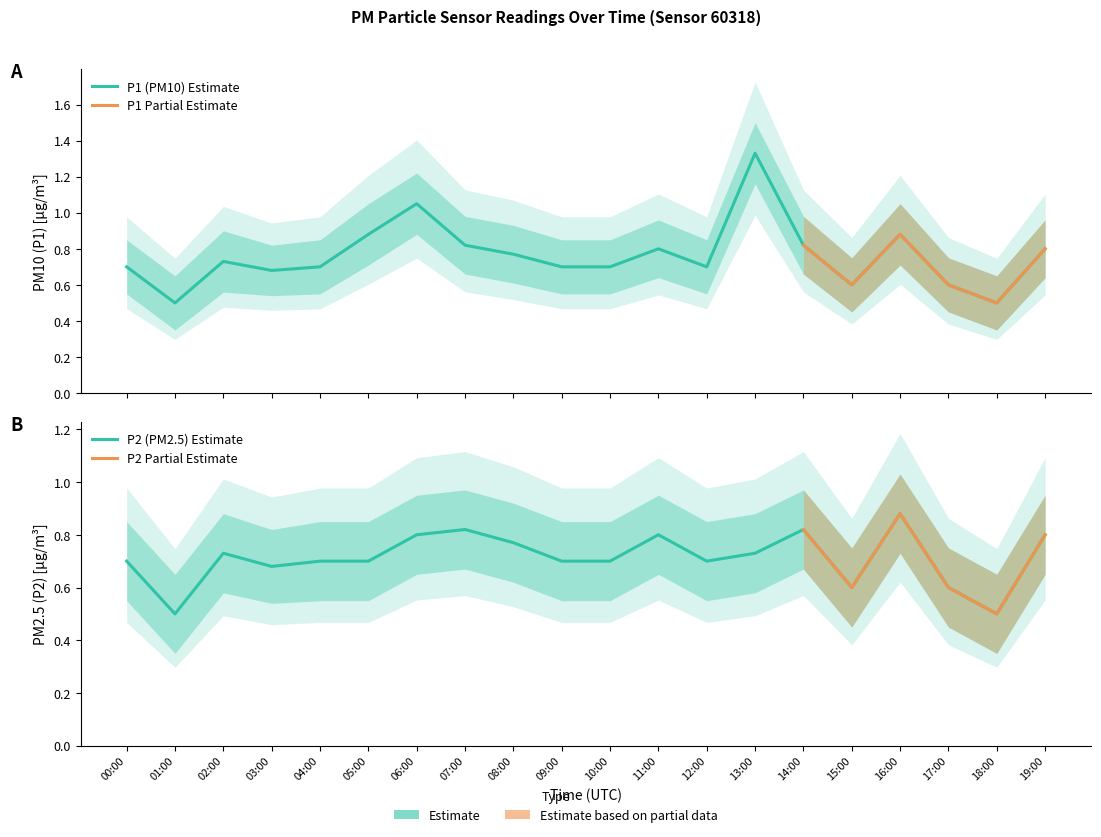

Between 04:00 and 19:00, which series saw the biggest shift?

P1